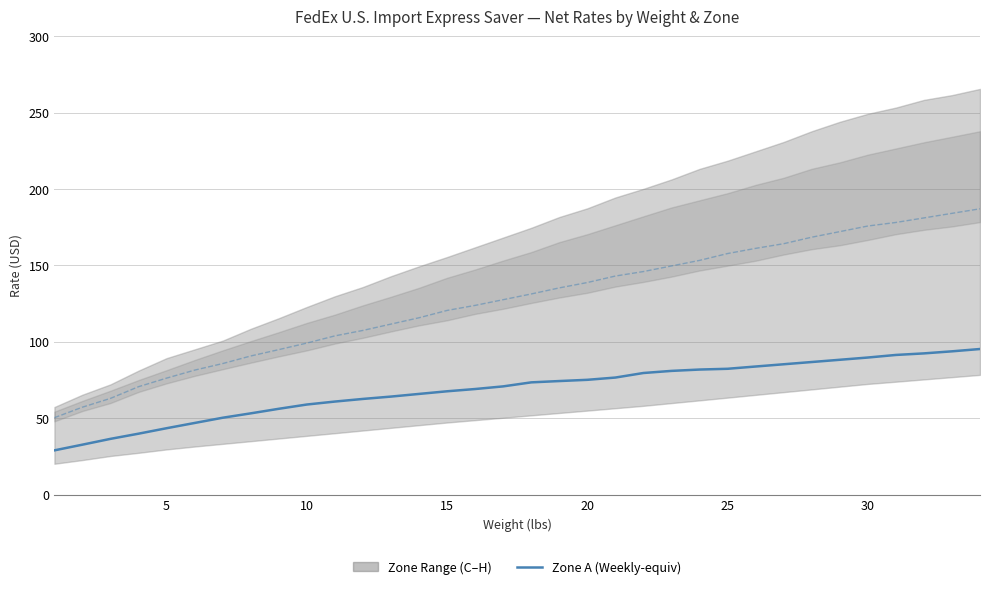

What is the value of the Zone E point at the 9th from the left?

94.9